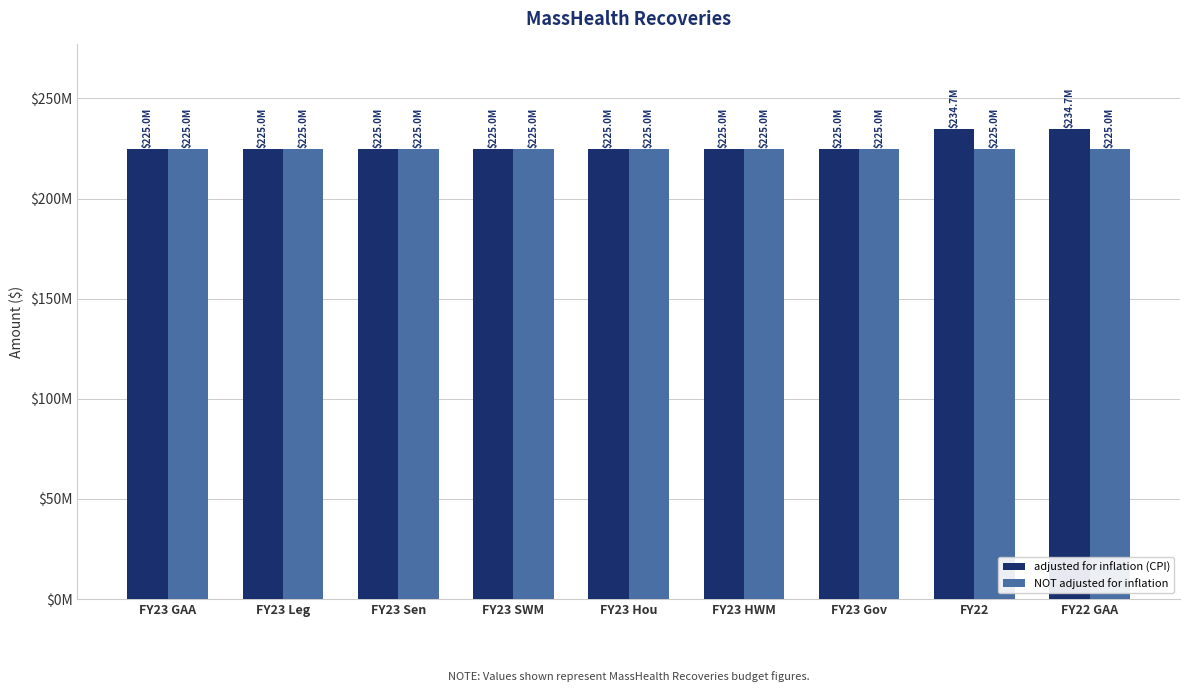

What is the average value of the adjusted for inflation (CPI) series?

227163108